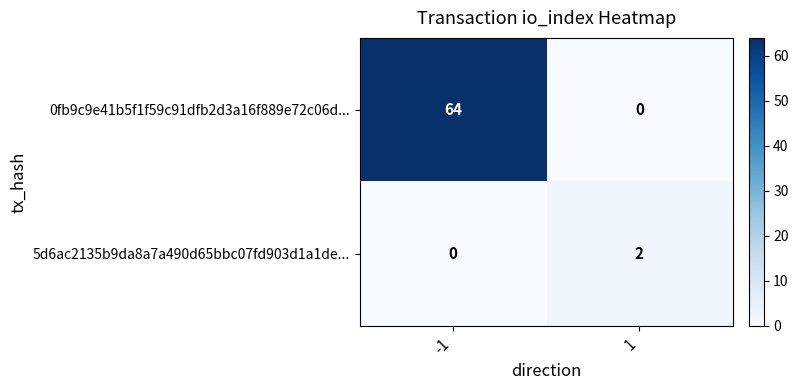

Reading left to right, transcribe all the data shown in this chart.

0fb9c9e41b5f1f59c91dfb2d3a16f889e72c06d...: -1=64	1=0
5d6ac2135b9da8a7a490d65bbc07fd903d1a1de...: -1=0	1=2